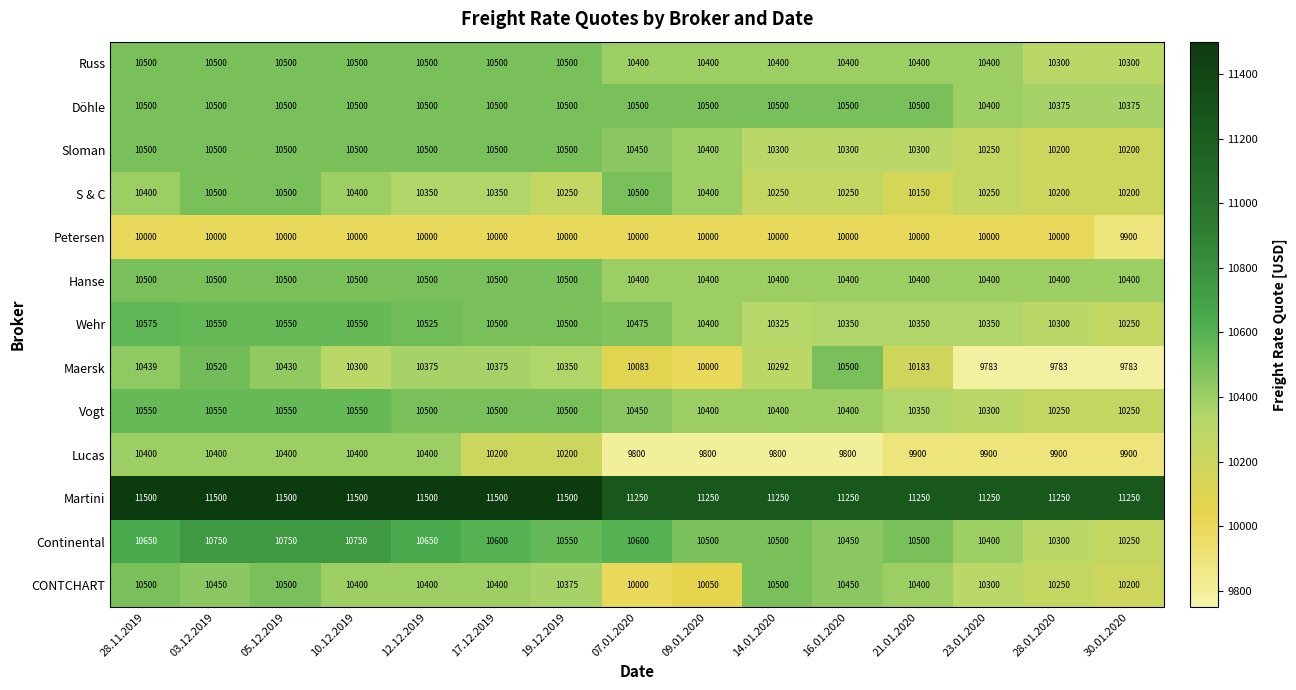

Which series has the largest total across all categories?

Martini